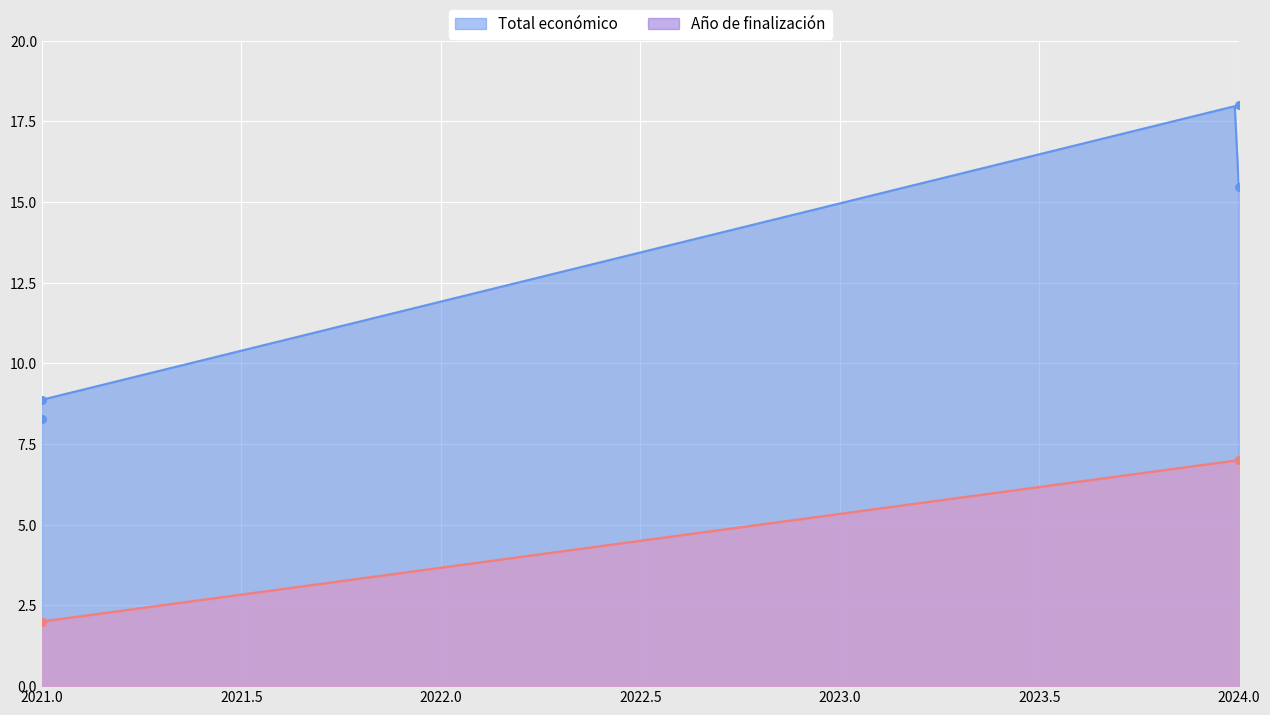

True or false: Total económico and Año de finalización cross at least once.

False